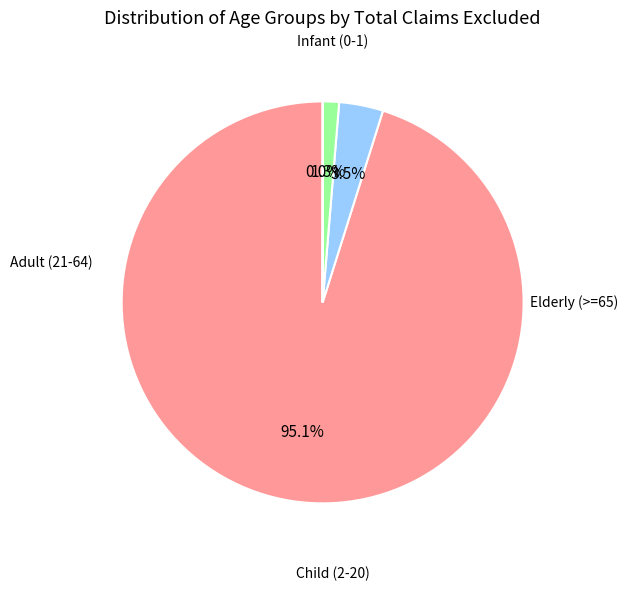

Does any single category account for the majority?

Yes